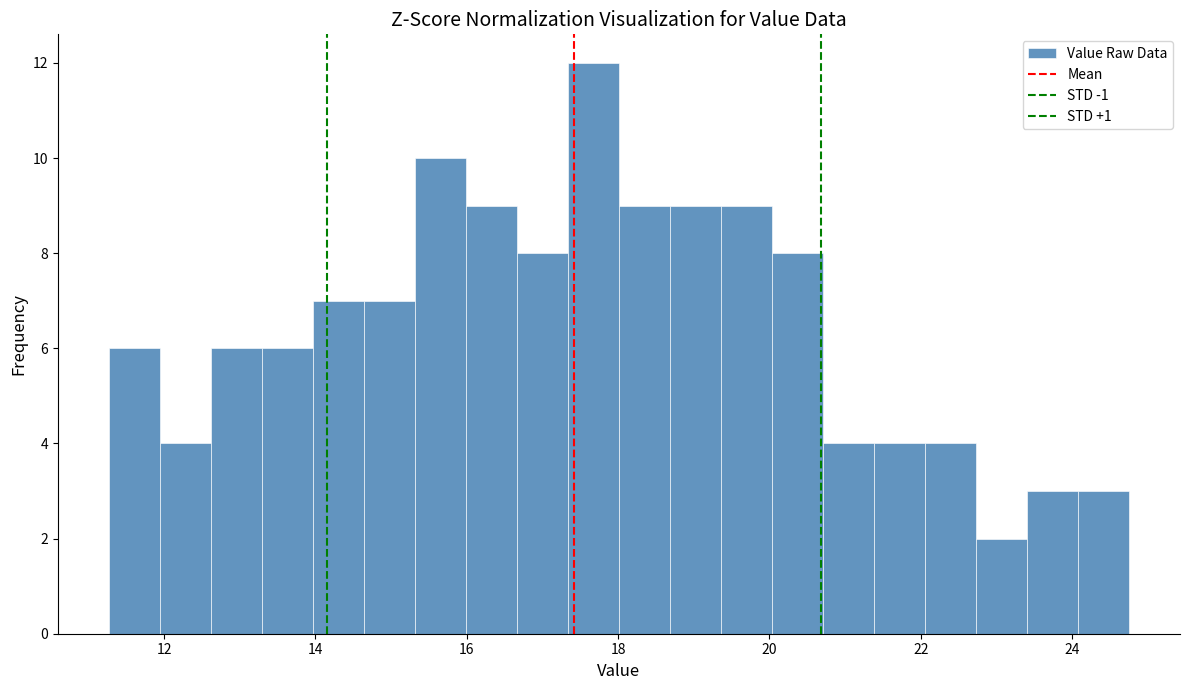

Around what value on the x-axis is the tallest bar? Give the approximate position of its centre, as read against the axis.

17.6